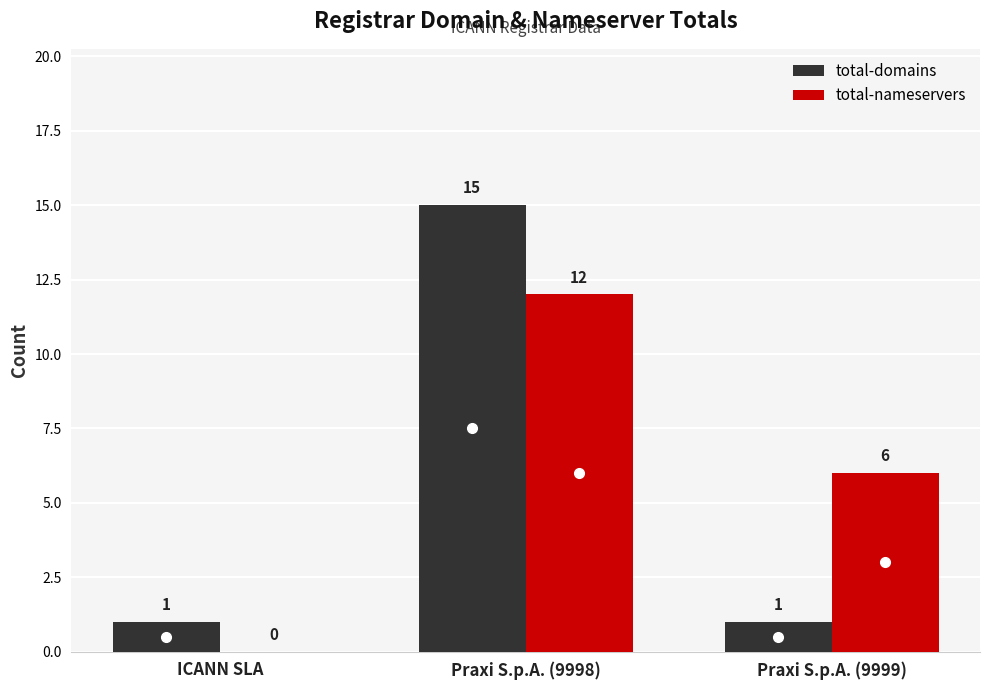

What is the sum of all total-domains values?

17